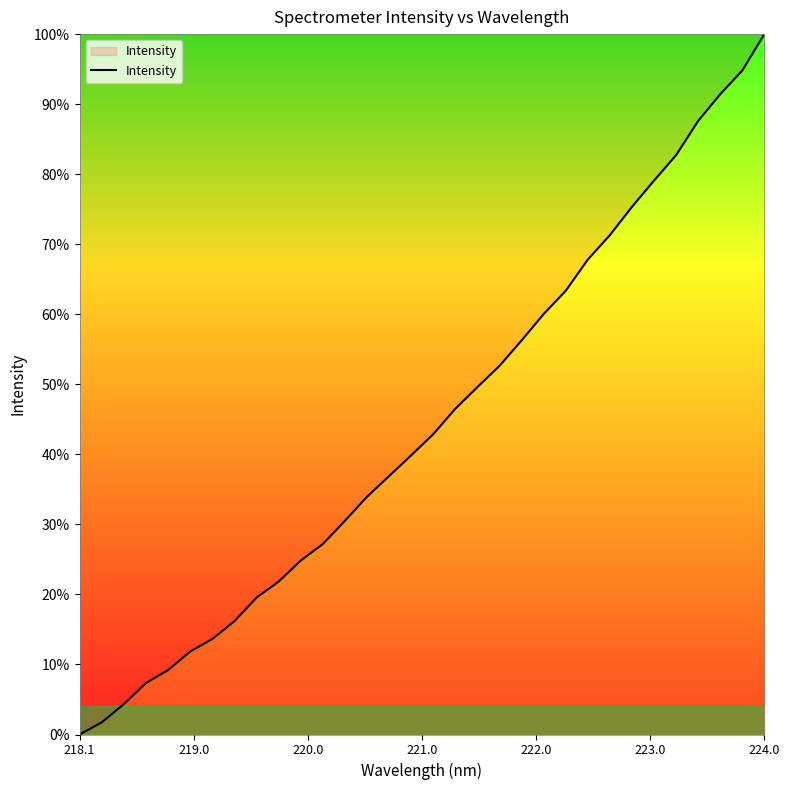

How many lines are shown in the chart?

1